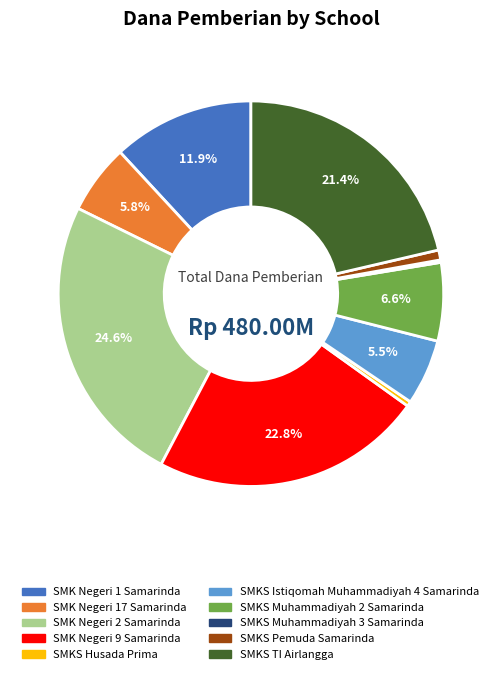

Combined, do SMK Negeri 2 Samarinda and SMK Negeri 9 Samarinda account for over 50%?

No